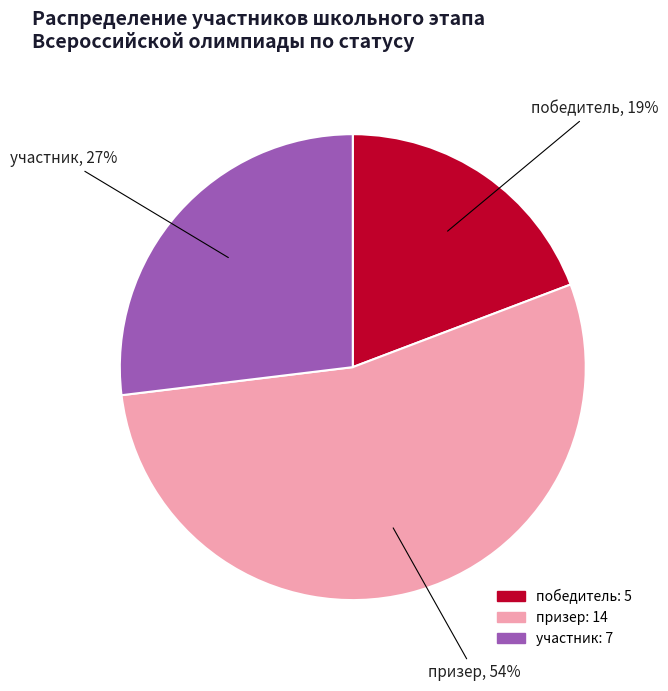

To the nearest percent, what percentage of the pie is участник?

27%